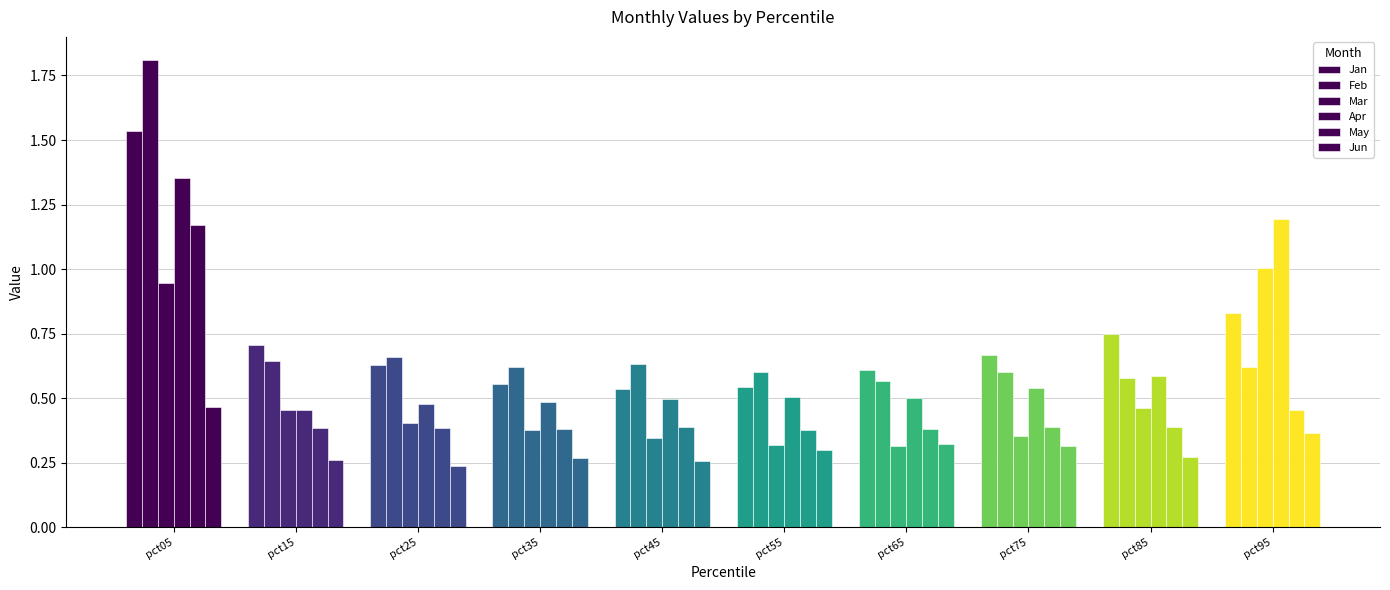

Count the number of categories in the chart.

10